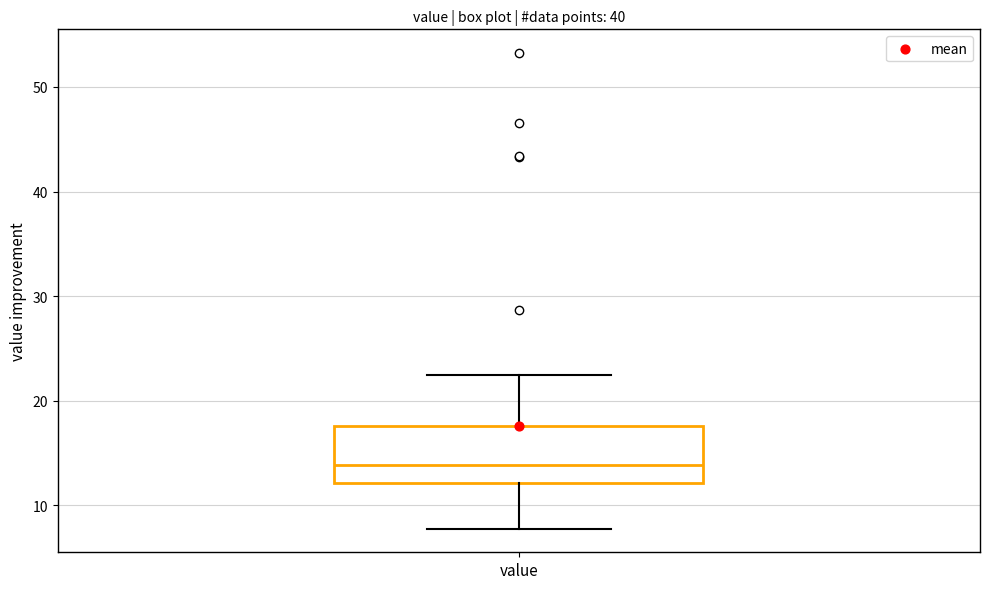

Where does the lower whisker of the box for value end on the y-axis? The values are not printed on the chart, so give them approximately, as read against the axis.

8